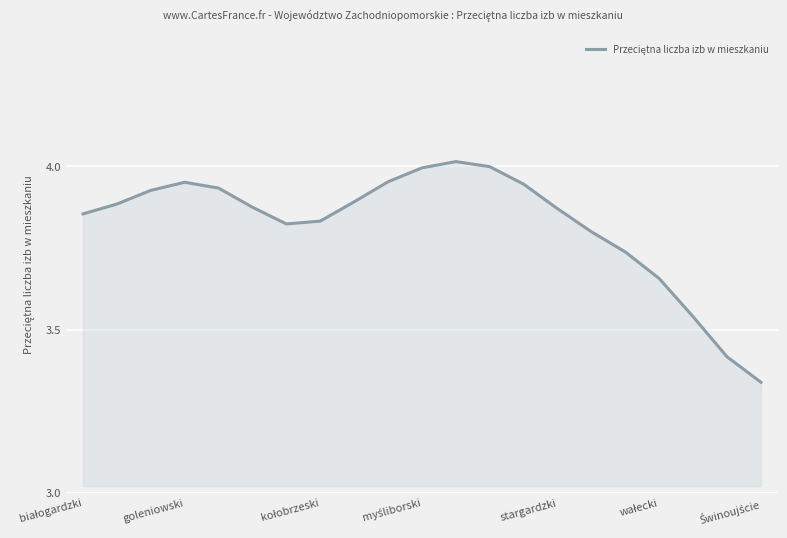

What is the difference between the maximum and minimum values?

0.7